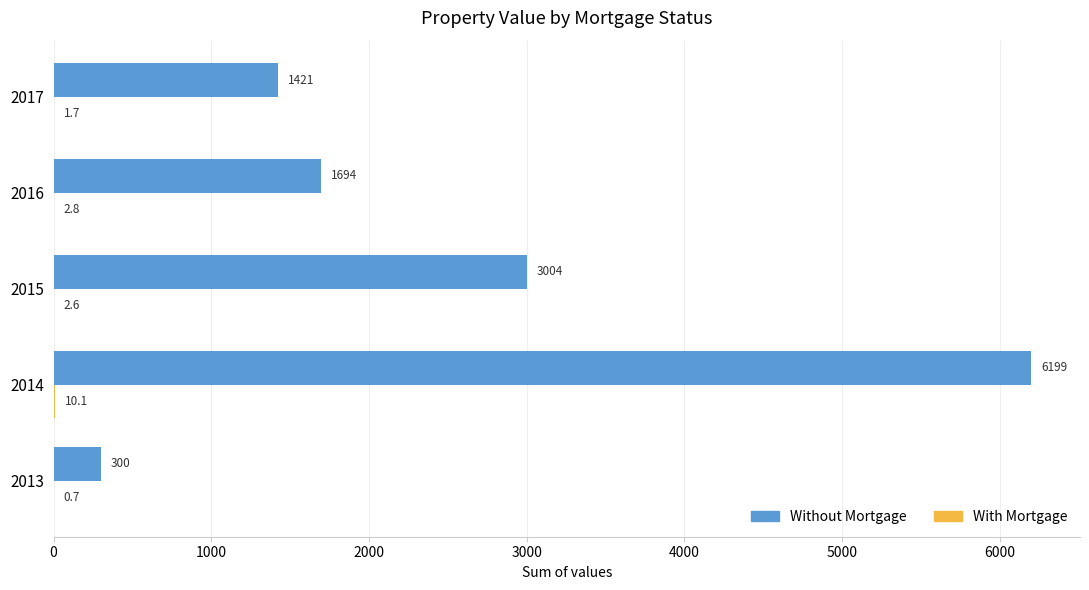

What is the maximum value for Without Mortgage?

6199.0